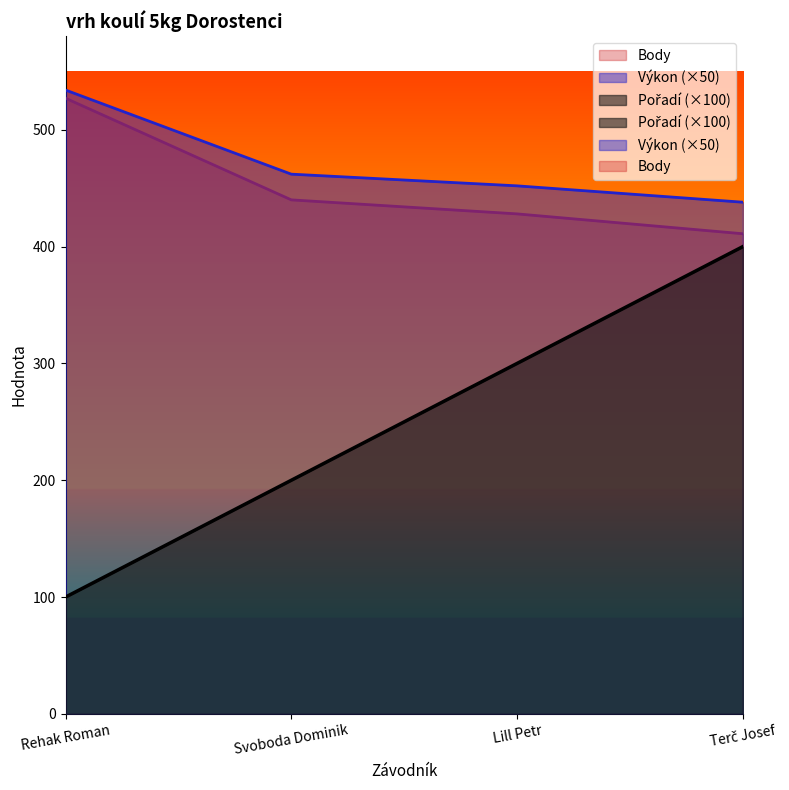

Which series has the widest spread of values?

Pořadí